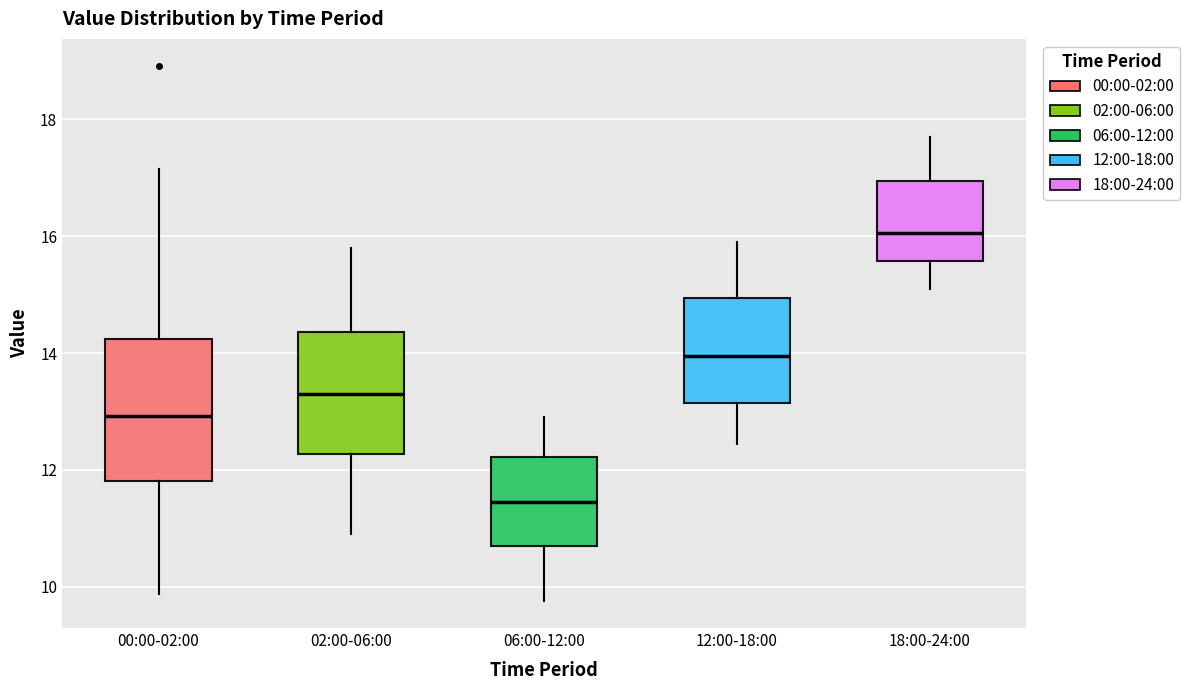

Where is the lower edge of the box for 18:00-24:00 on the y-axis? The values are not printed on the chart, so give them approximately, as read against the axis.

15.6